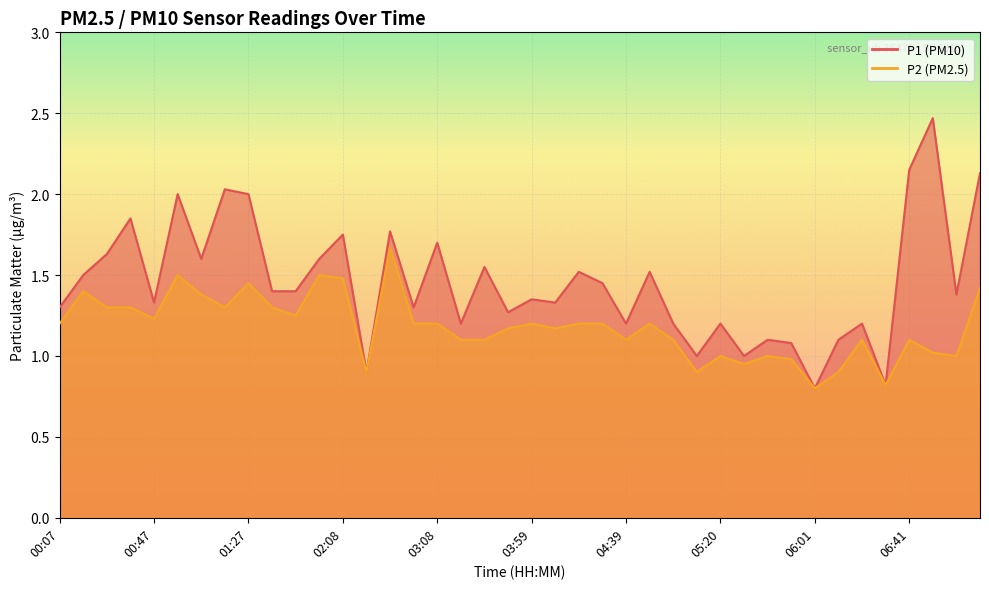

Is it true that P2 equals 1.1 at 03:39?

True